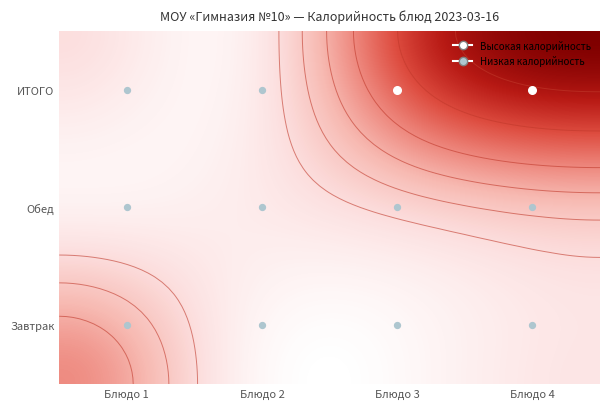

How many data points in Завтрак are above 98?

2